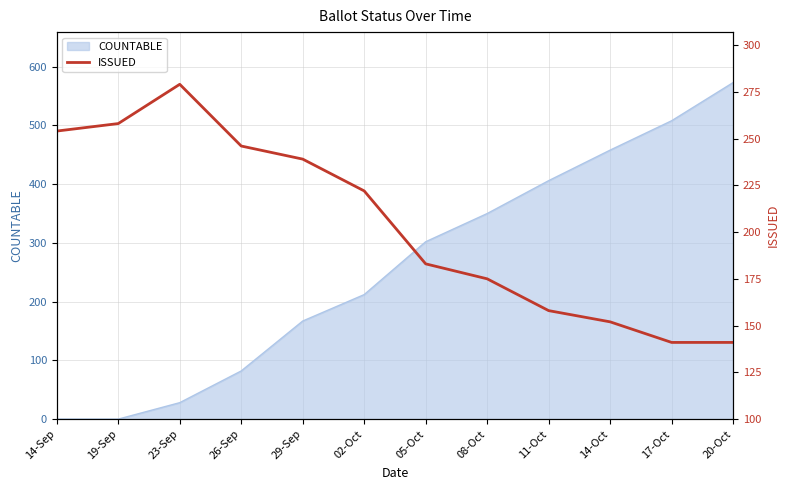

The value of COUNTABLE at 05-Oct is 302. True or false?

True